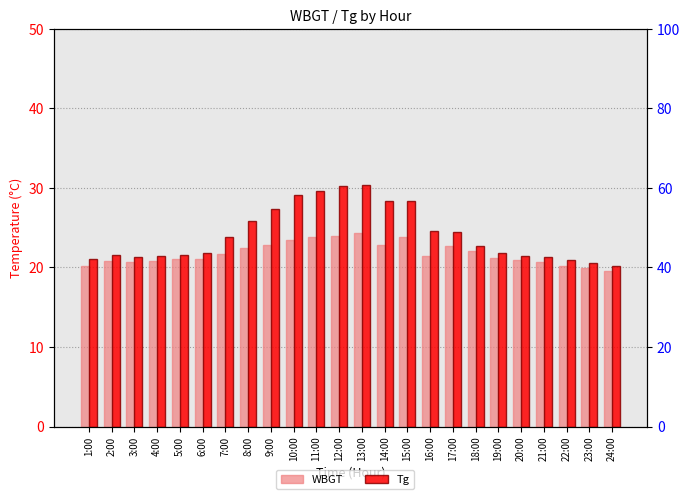

Reading left to right, what are all the values shown in this chart?

WBGT: 1:00=20.2	2:00=20.8	3:00=20.7	4:00=20.8	5:00=21.1	6:00=21.1	7:00=21.7	8:00=22.4	9:00=22.8	10:00=23.4	11:00=23.8	12:00=24.0	13:00=24.3	14:00=22.8	15:00=23.8	16:00=21.5	17:00=22.7	18:00=22.1	19:00=21.2	20:00=20.9	21:00=20.7	22:00=20.2	23:00=19.9	24:00=19.6
Tg: 1:00=21.1	2:00=21.6	3:00=21.3	4:00=21.5	5:00=21.6	6:00=21.8	7:00=23.8	8:00=25.9	9:00=27.3	10:00=29.1	11:00=29.6	12:00=30.2	13:00=30.4	14:00=28.3	15:00=28.3	16:00=24.6	17:00=24.5	18:00=22.7	19:00=21.8	20:00=21.5	21:00=21.3	22:00=20.9	23:00=20.5	24:00=20.2